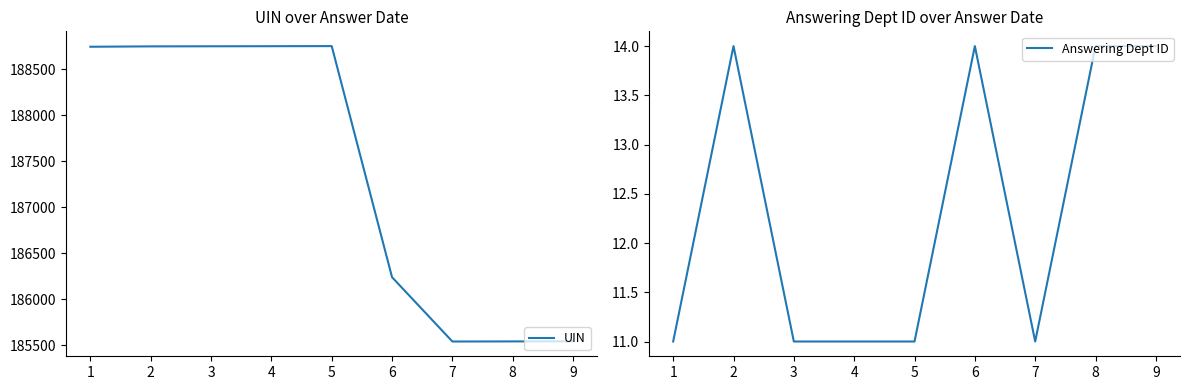

True or false: Answering Dept ID has more than 2 points higher than both neighbors.

False